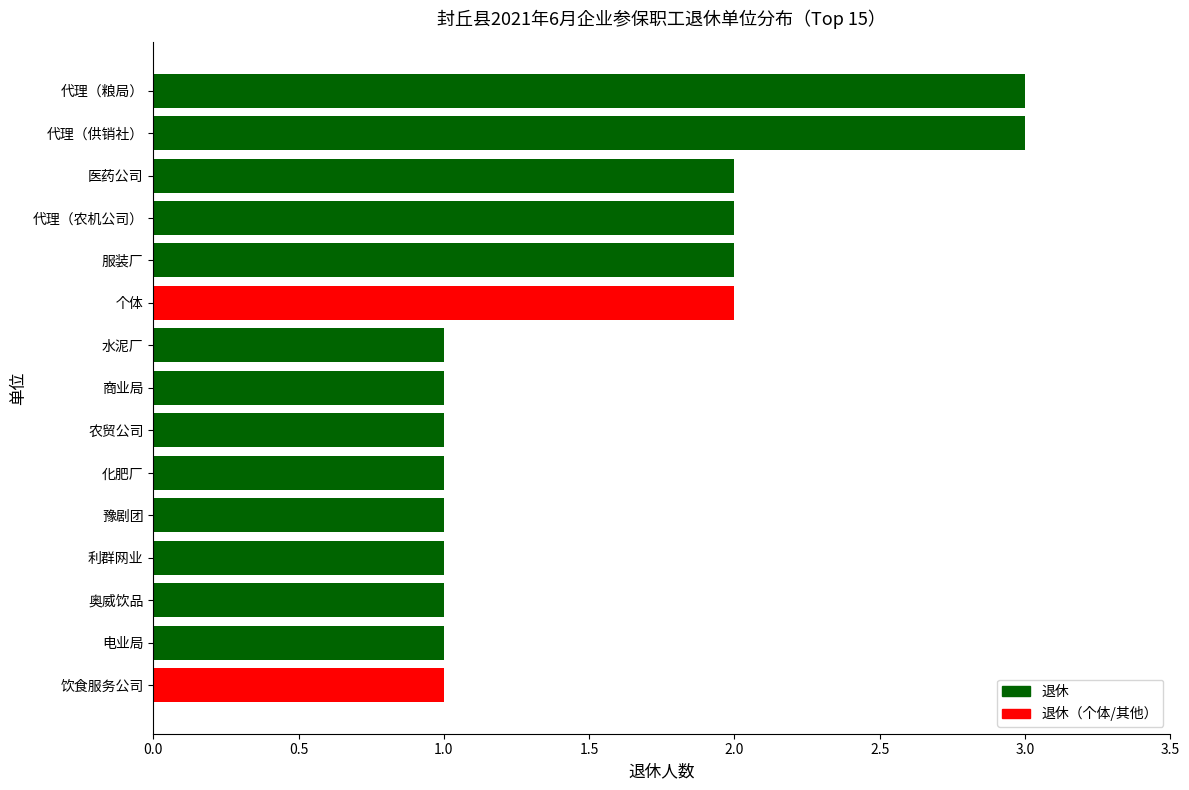

The value at 个体 is 2. True or false?

True